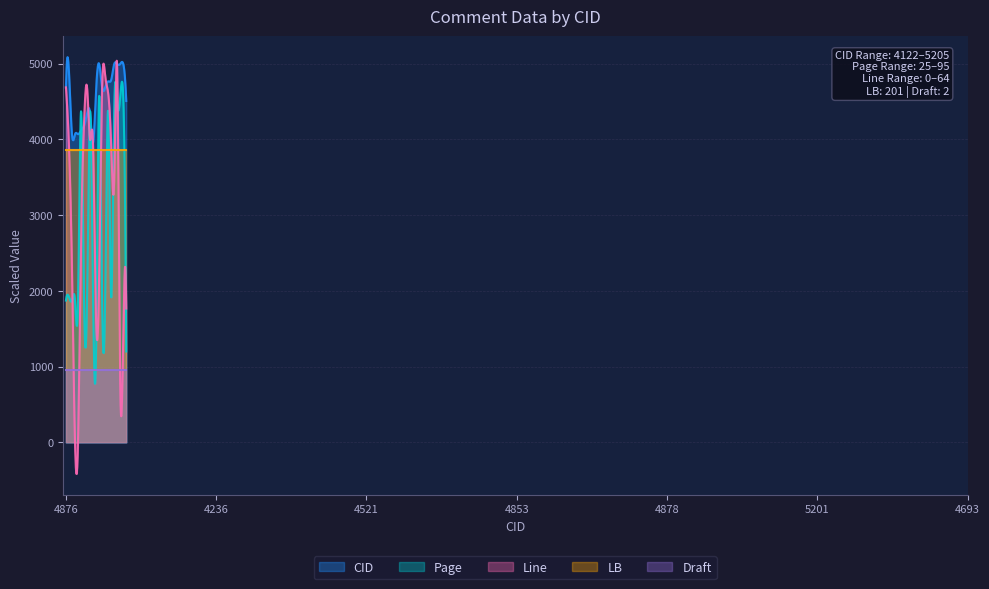

In CID, how many points are lower than both neighbors (excluding endpoints)?

6